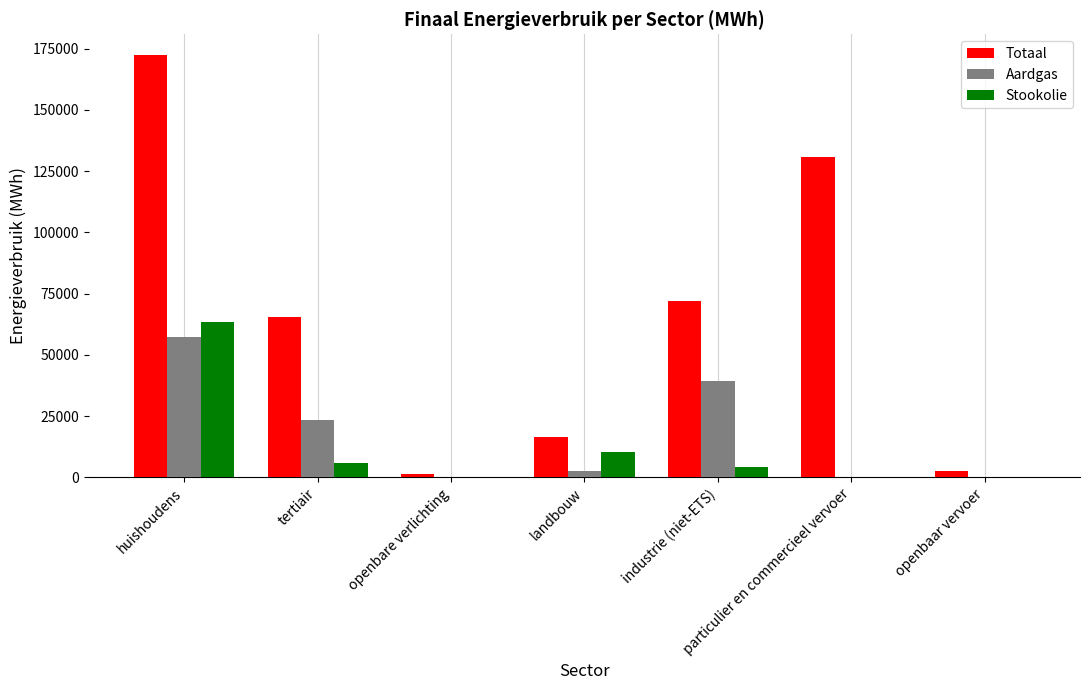

What are all the series names shown in the legend?

Totaal, Aardgas, Stookolie